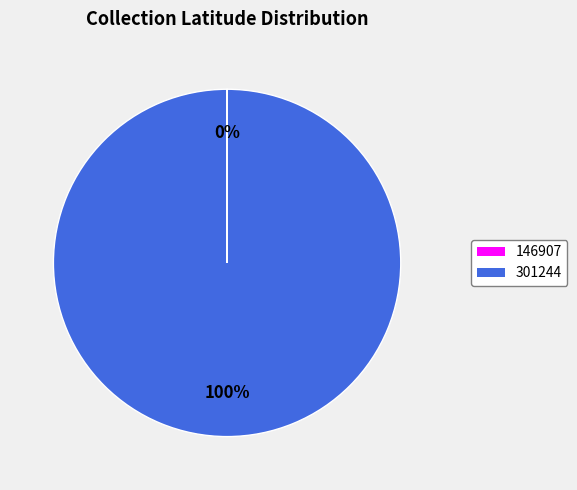

To the nearest percent, what is the difference between the largest and smallest slice percentages?

100%